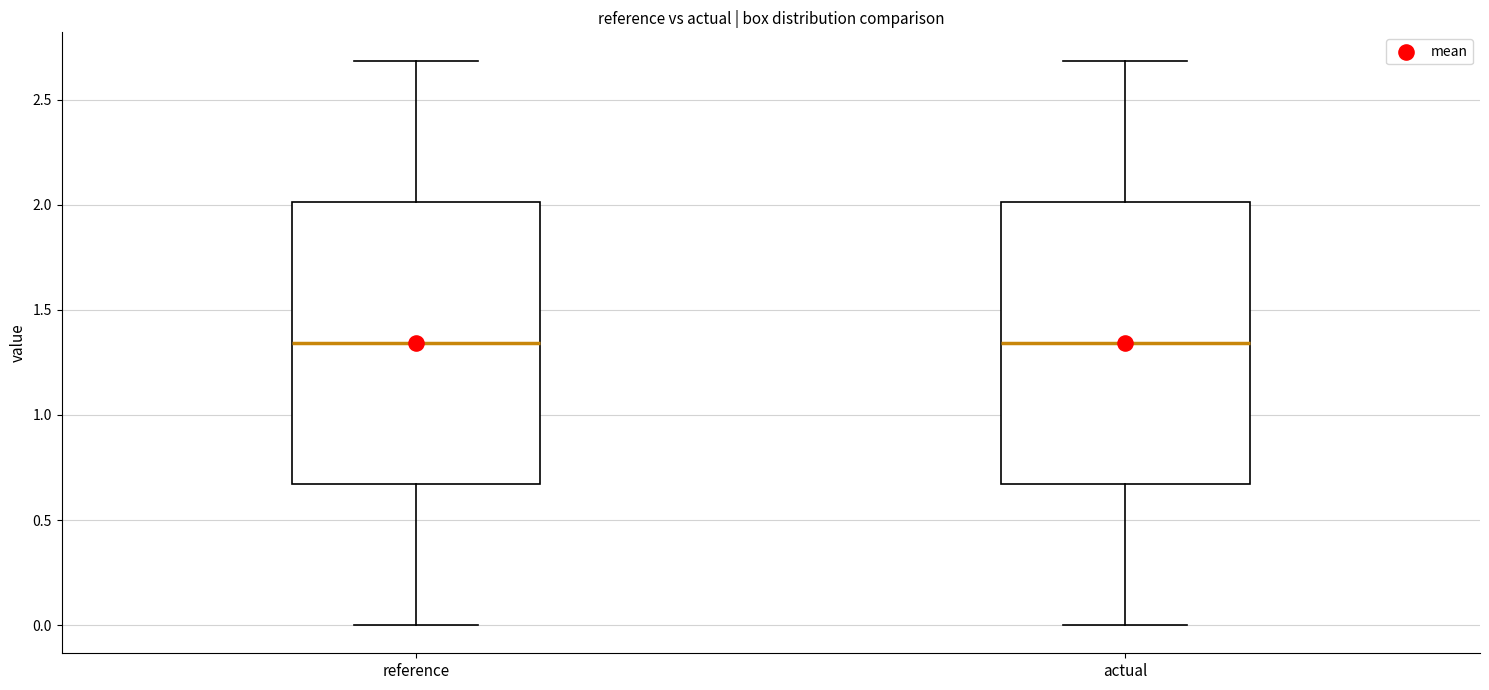

Reading left to right, read every box against the y-axis: the position of its median line, the range the box covers, and the ends of its whiskers. The values are not printed on the chart, so give them approximately, as read against the axis.

reference: median 1.35, box 0.65 to 2.00, whiskers 0.00 to 2.70
actual: median 1.35, box 0.65 to 2.00, whiskers 0.00 to 2.70